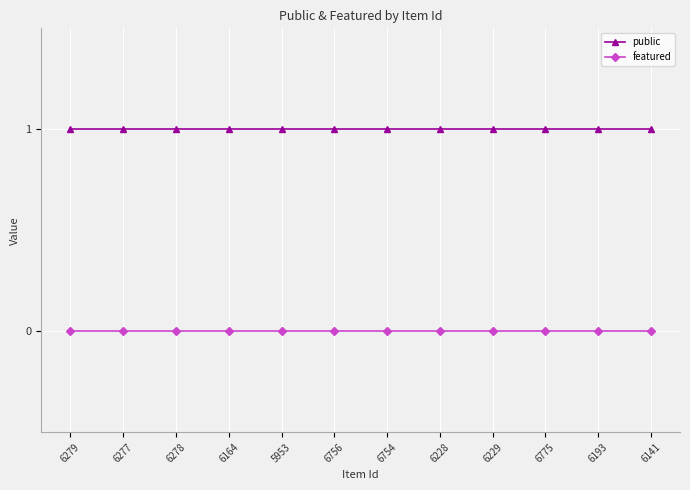

The value of public at 6141 is 1. True or false?

True